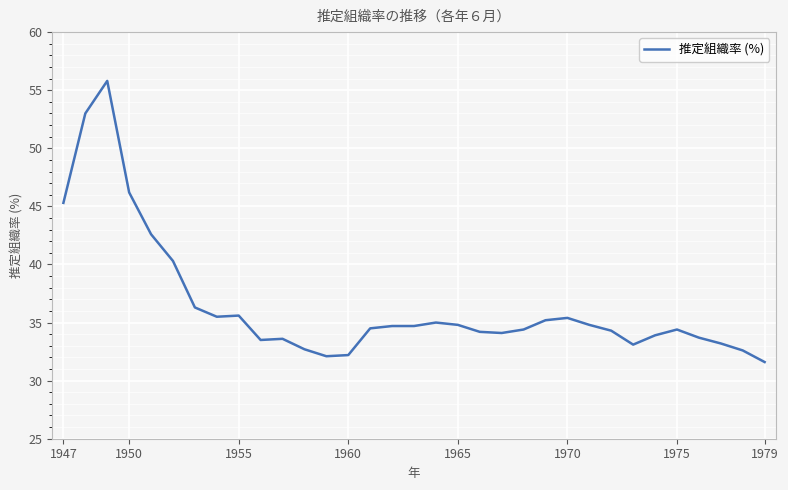

What is the maximum value shown in the chart?

55.8